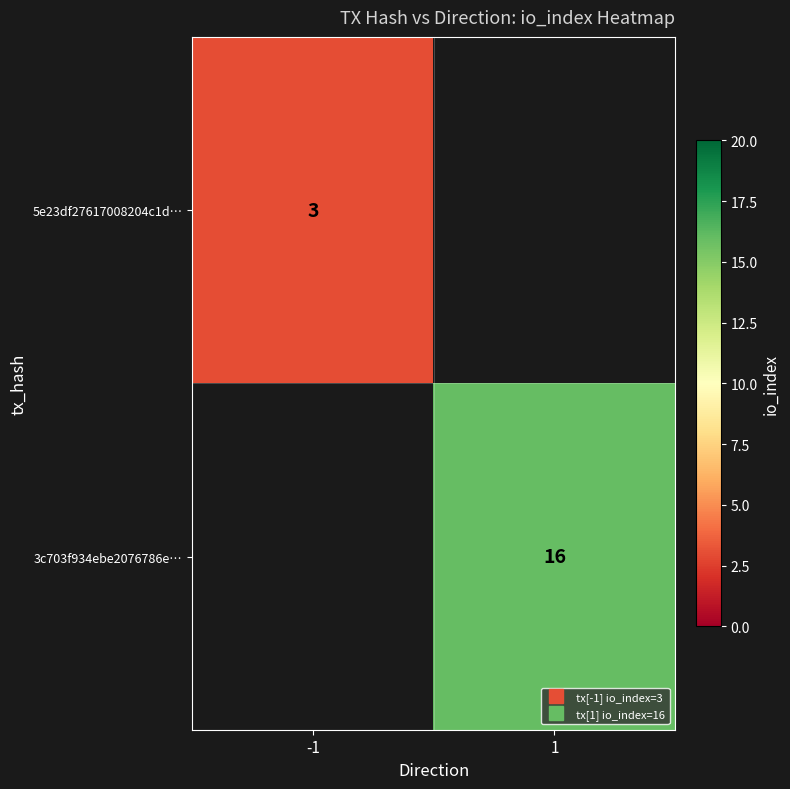

Rank the series at -1 from highest to lowest value.

5e23df27617008204c1d…, 3c703f934ebe2076786e…